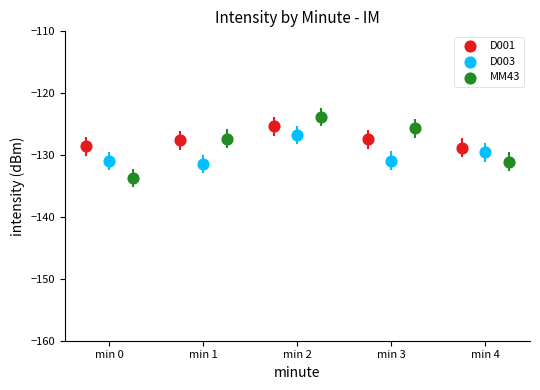

Which series reaches the maximum Y coordinate?

MM43